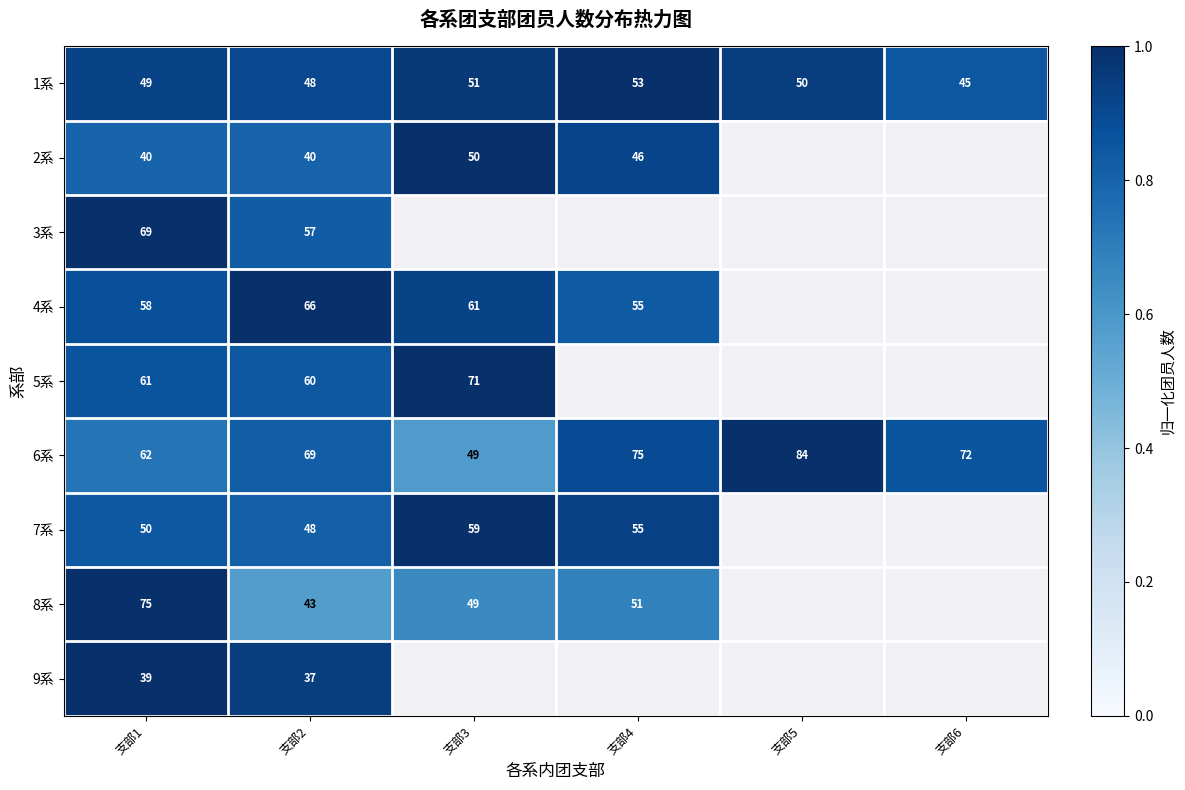

What is the approximate value of 1系 at 支部6?

0.8